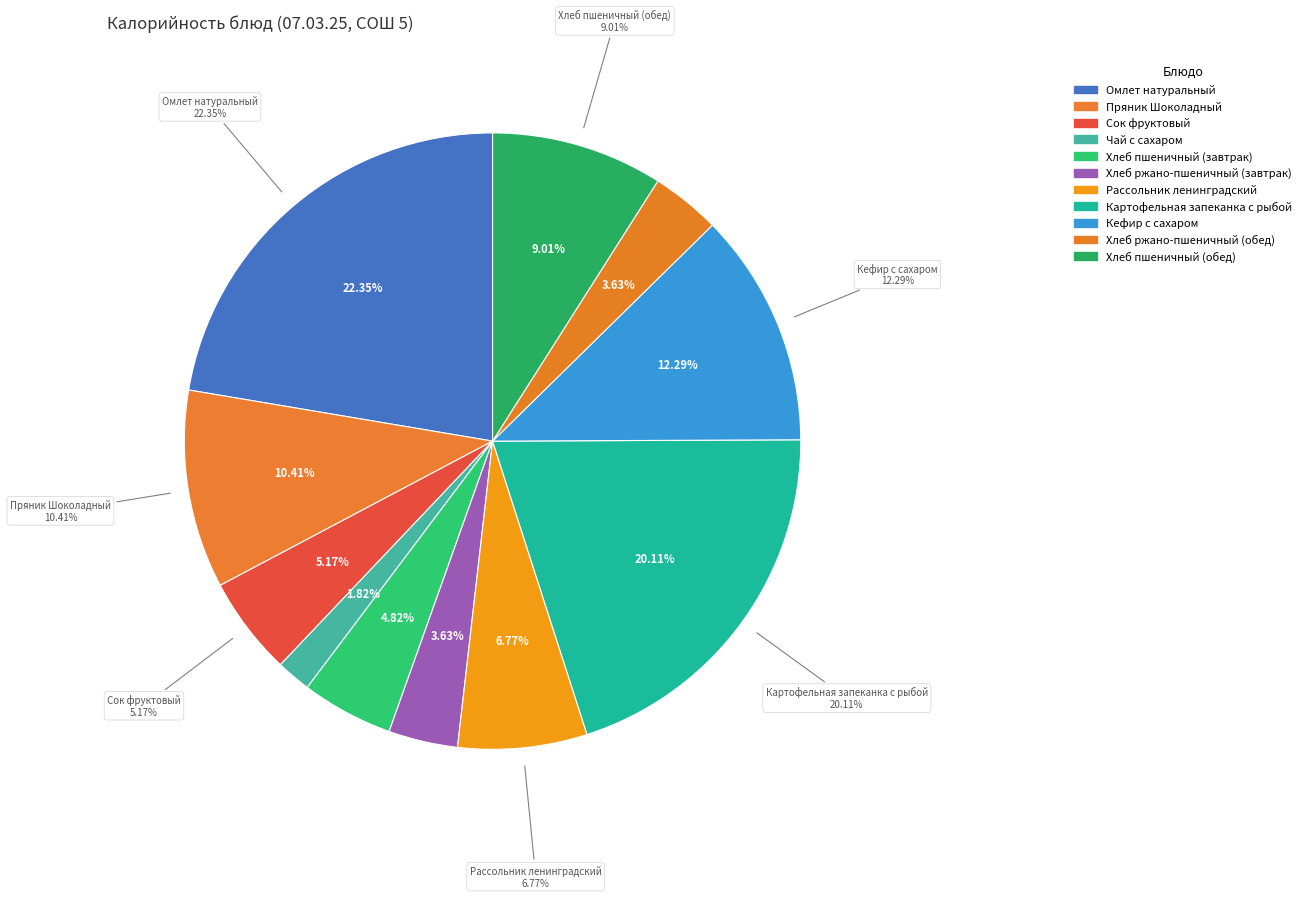

Does Хлеб ржано-пшеничный (завтрак) account for over 50% of the chart?

No